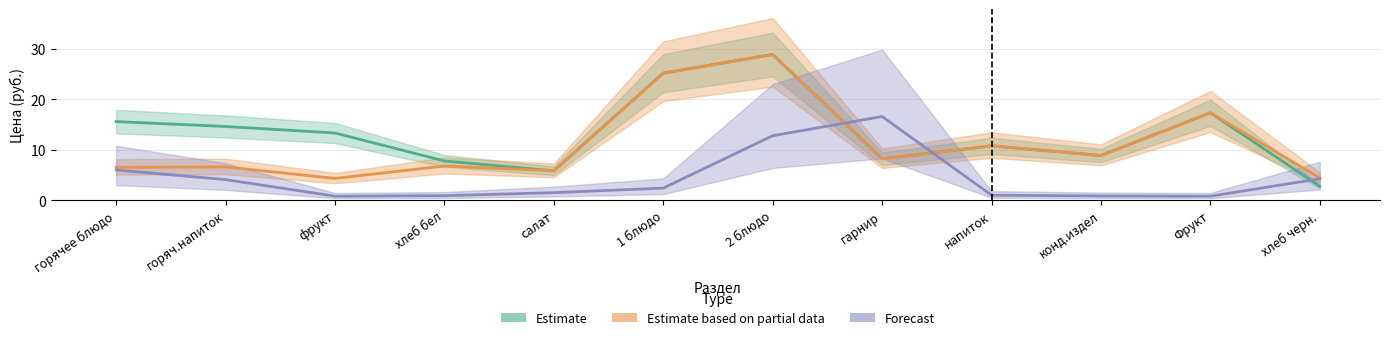

True or false: Forecast and Estimate based on partial data intersect in this chart.

True